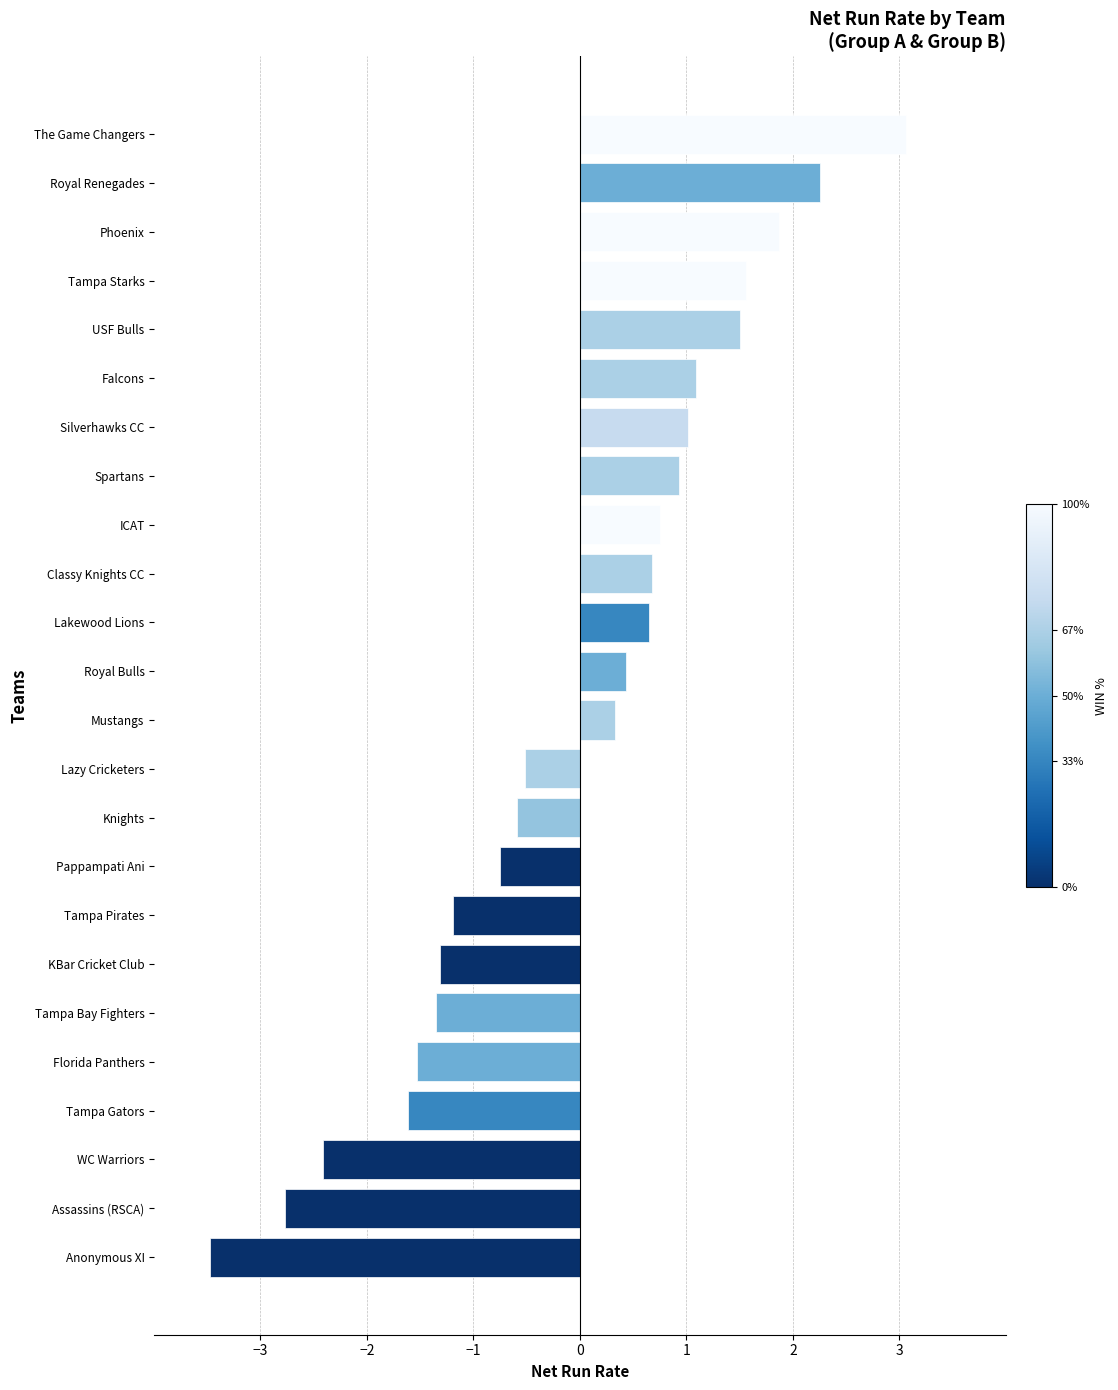

Count the number of data series in this chart.

1